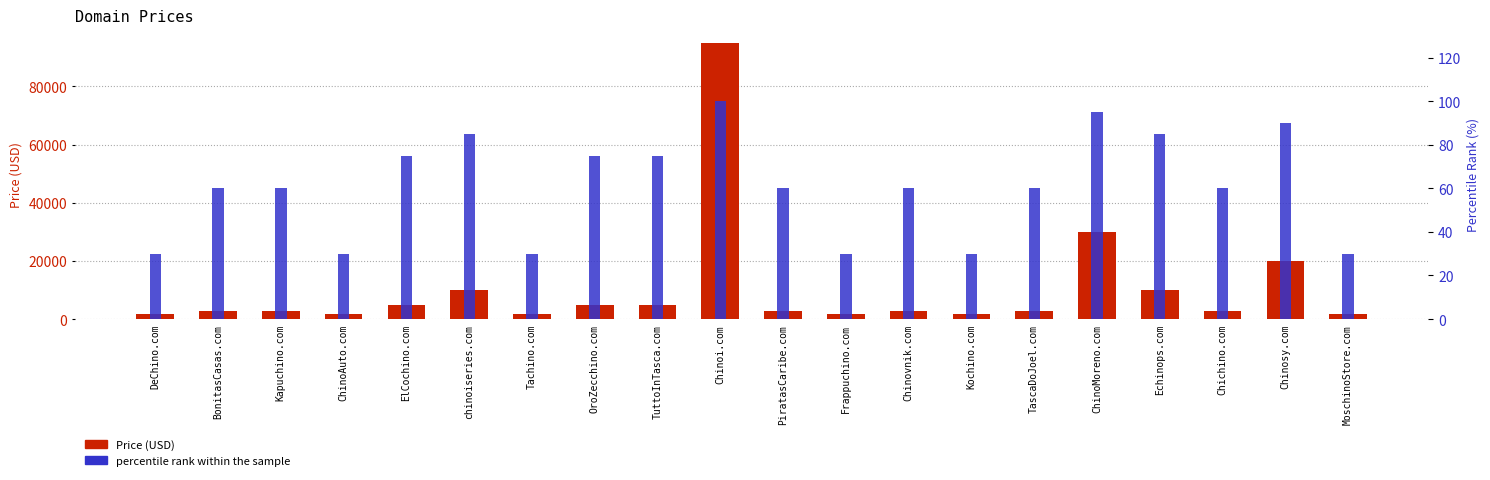

At which label is percentile rank within the sample closest to 65?

BonitasCasas.com